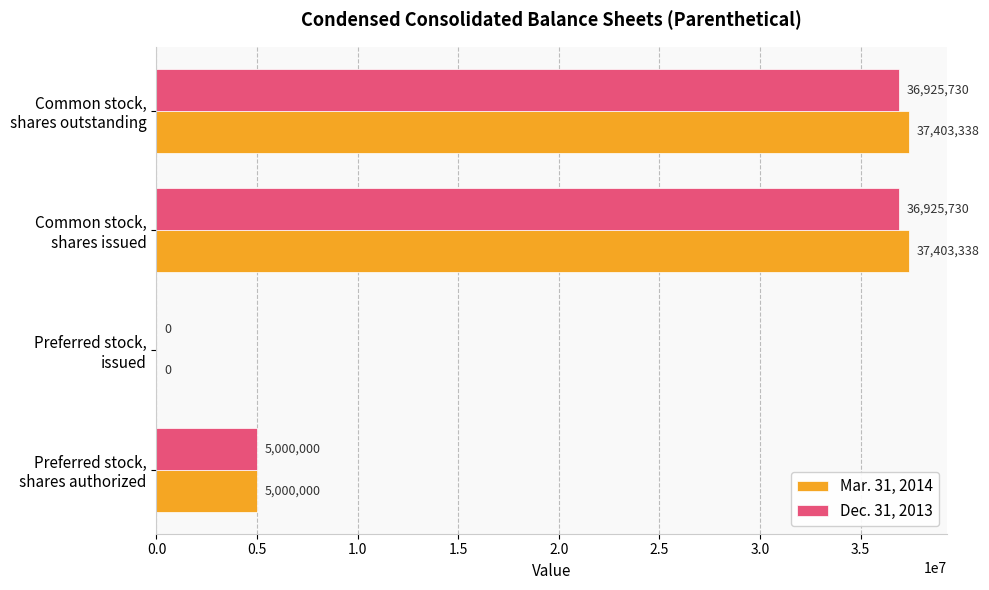

What is the sum of all Mar. 31, 2014 values?

79806676